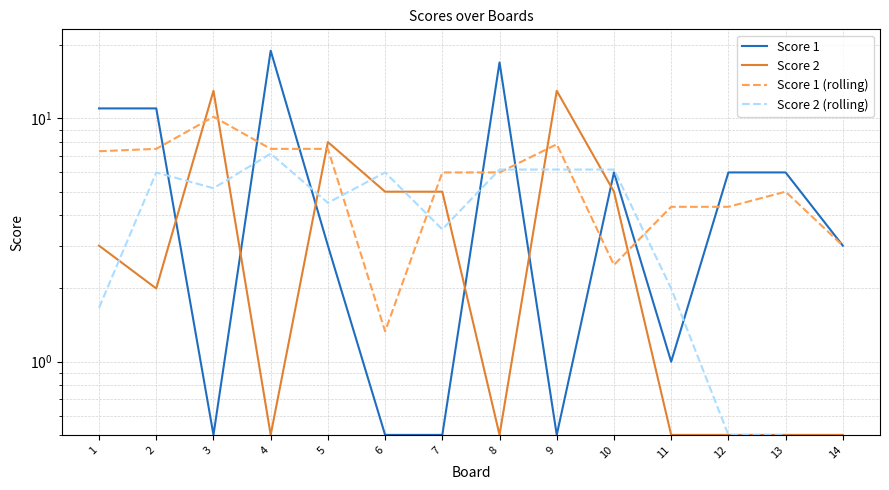

Which series ends up on top after the final intersection of Score 1 (rolling) and Score 1?

Score 1